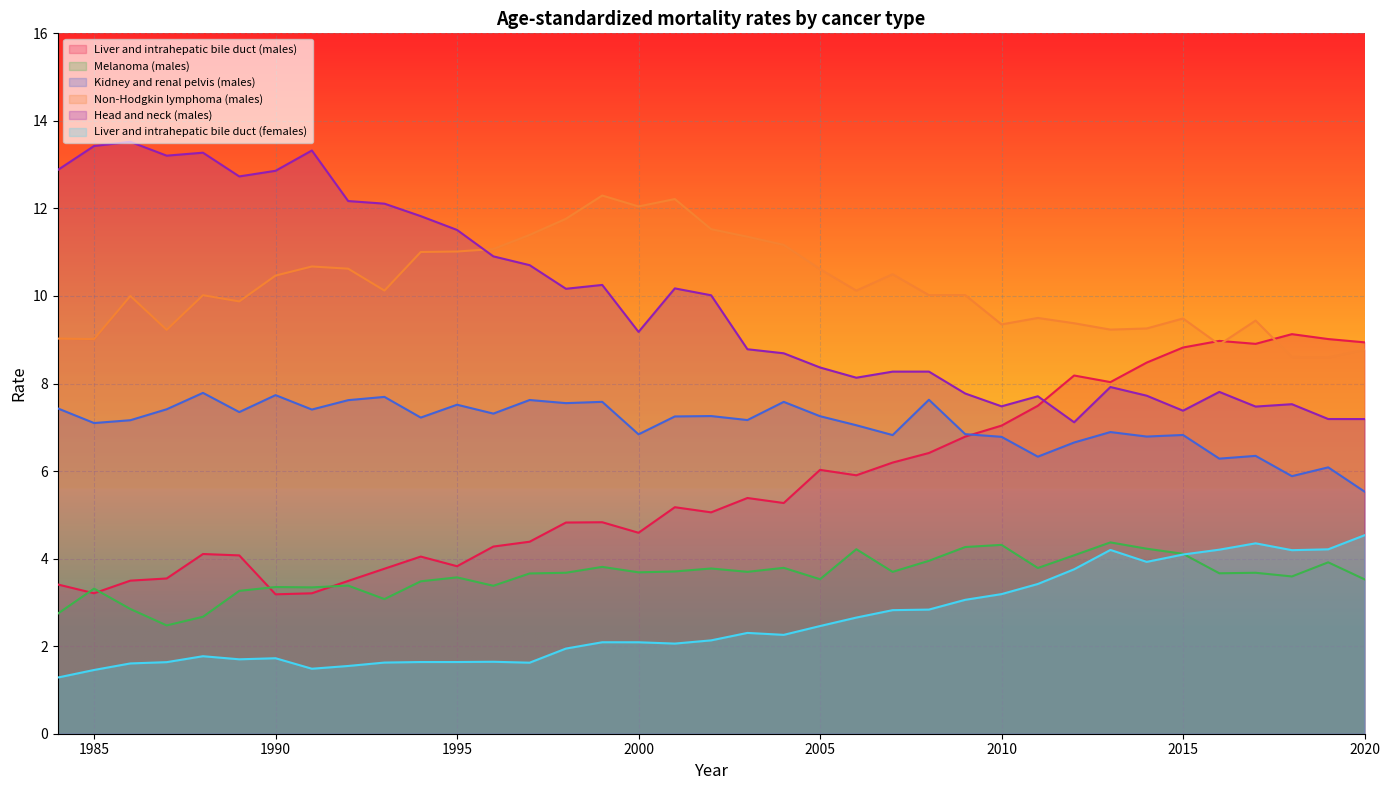

At which label does Liver and intrahepatic bile duct (males) reach its peak?

2018